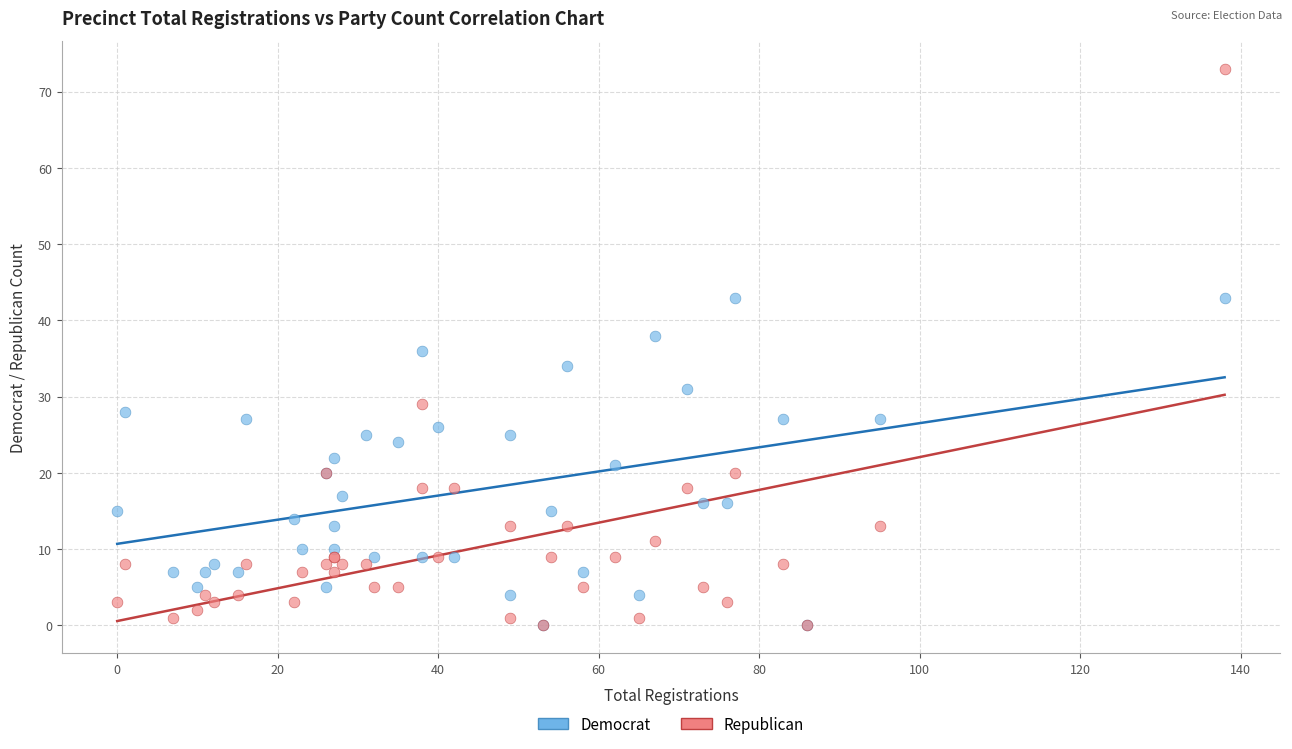

What are all the series names shown in the legend?

Democrat, Republican